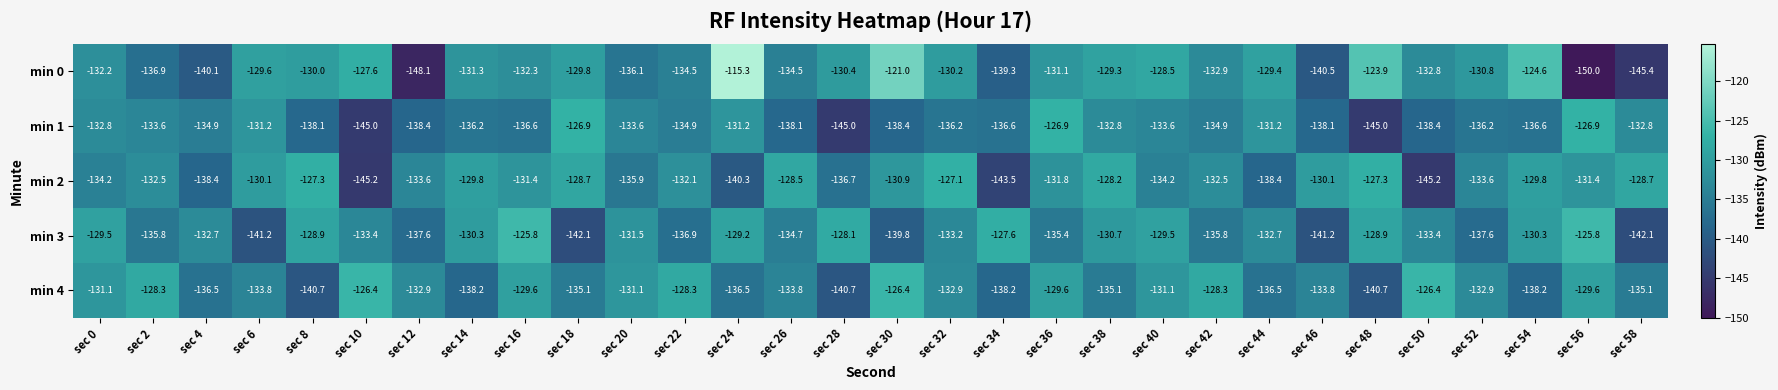

What is the spread (max minus min) of values at sec 54?

13.6